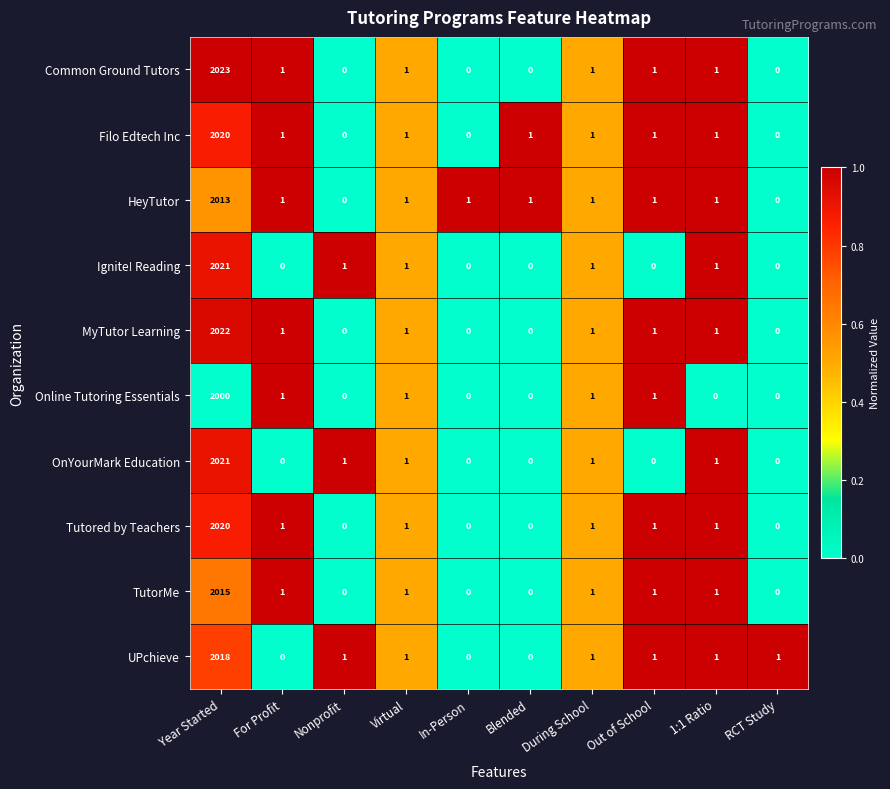

What is the maximum value shown in the chart?

2023